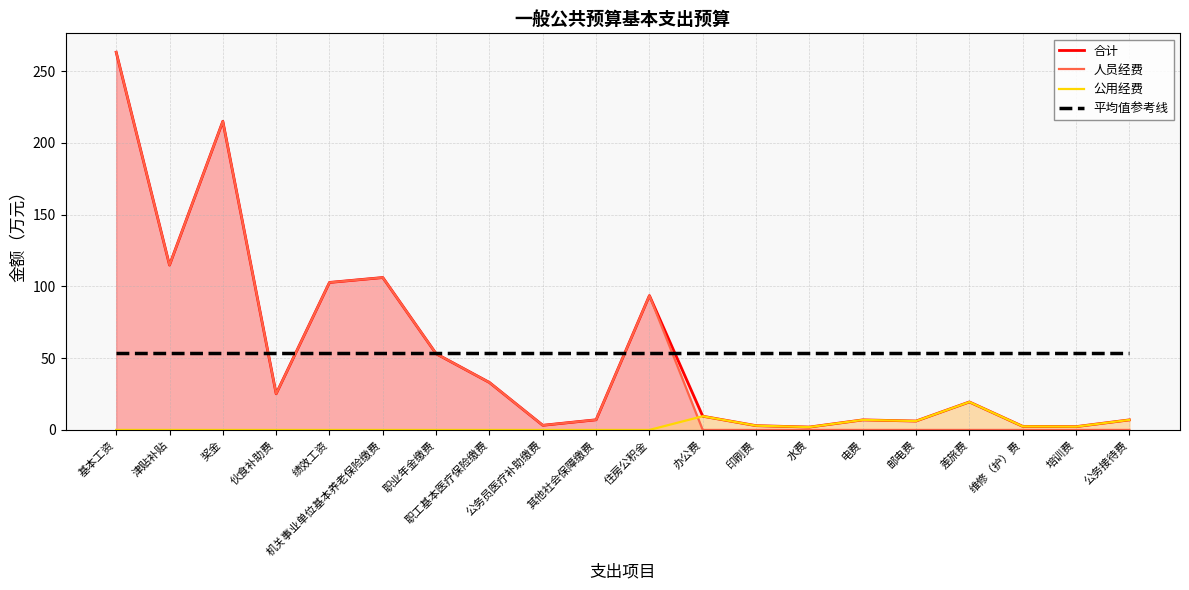

Reading left to right, extract all data points from this chart.

合计: 基本工资=263.1	津贴补贴=114.8	奖金=215.0	伙食补助费=25.2	绩效工资=102.8	机关事业单位基本养老保险缴费=106.2	职业年金缴费=53.1	职工基本医疗保险缴费=33.0	公务员医疗补助缴费=3.2	其他社会保障缴费=7.1	住房公积金=93.6	办公费=9.6	印刷费=3.0	水费=2.0	电费=7.0	邮电费=6.2	差旅费=19.5	维修（护）费=2.5	培训费=2.3	公务接待费=7.0
人员经费: 基本工资=263.1	津贴补贴=114.8	奖金=215.0	伙食补助费=25.2	绩效工资=102.8	机关事业单位基本养老保险缴费=106.2	职业年金缴费=53.1	职工基本医疗保险缴费=33.0	公务员医疗补助缴费=3.2	其他社会保障缴费=7.1	住房公积金=93.6	办公费=0.0	印刷费=0.0	水费=0.0	电费=0.0	邮电费=0.0	差旅费=0.0	维修（护）费=0.0	培训费=0.0	公务接待费=0.0
公用经费: 基本工资=0.0	津贴补贴=0.0	奖金=0.0	伙食补助费=0.0	绩效工资=0.0	机关事业单位基本养老保险缴费=0.0	职业年金缴费=0.0	职工基本医疗保险缴费=0.0	公务员医疗补助缴费=0.0	其他社会保障缴费=0.0	住房公积金=0.0	办公费=9.6	印刷费=3.0	水费=2.0	电费=7.0	邮电费=6.2	差旅费=19.5	维修（护）费=2.5	培训费=2.3	公务接待费=7.0
平均值参考线: 基本工资=53.8	津贴补贴=53.8	奖金=53.8	伙食补助费=53.8	绩效工资=53.8	机关事业单位基本养老保险缴费=53.8	职业年金缴费=53.8	职工基本医疗保险缴费=53.8	公务员医疗补助缴费=53.8	其他社会保障缴费=53.8	住房公积金=53.8	办公费=53.8	印刷费=53.8	水费=53.8	电费=53.8	邮电费=53.8	差旅费=53.8	维修（护）费=53.8	培训费=53.8	公务接待费=53.8